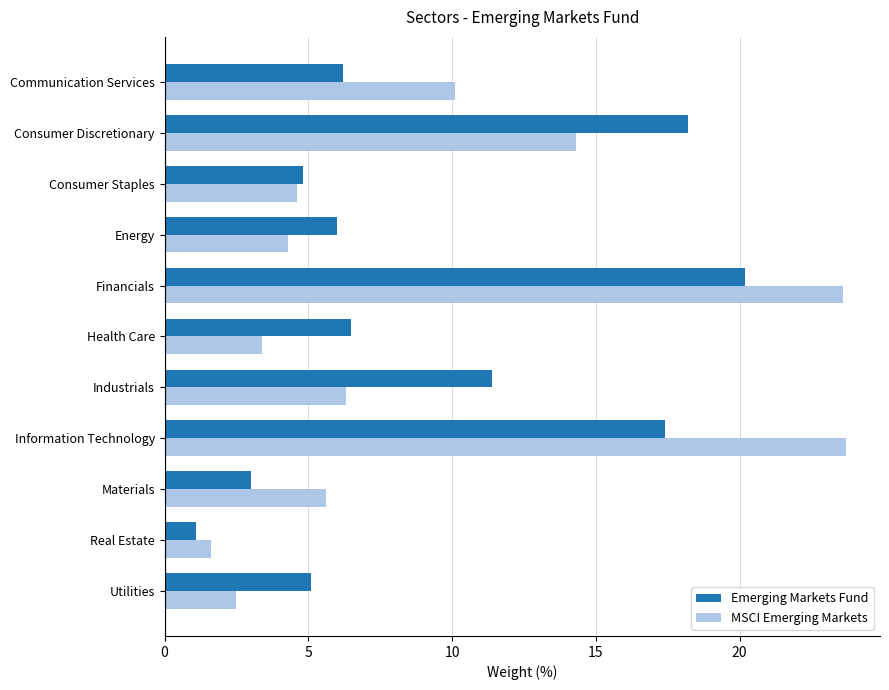

The MSCI Emerging Markets series shows 23.7 at Information Technology. True or false?

True